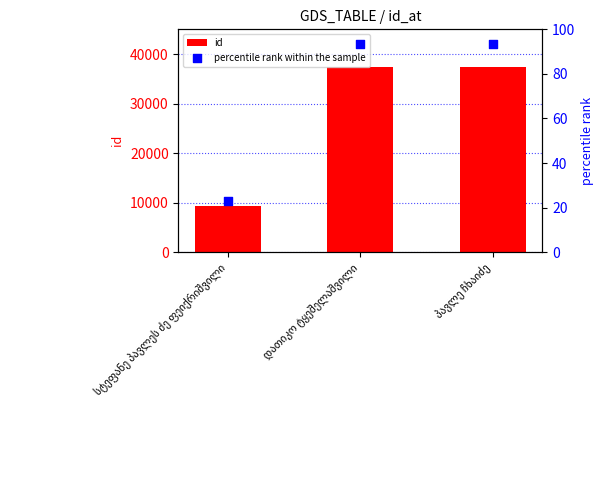

At which category is the sum across all series the highest?

პავლე ჩხაიძე